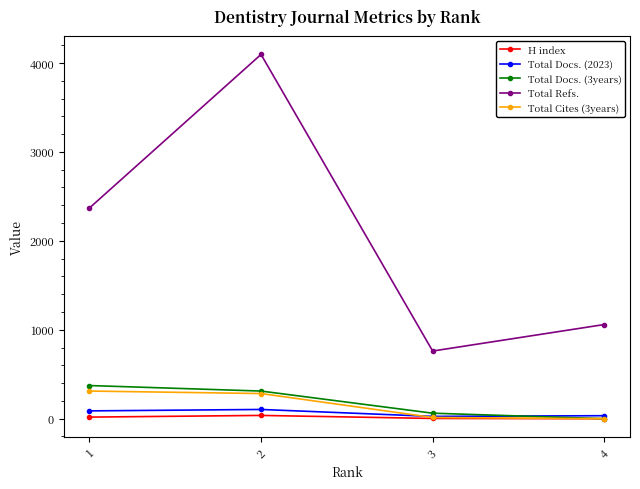

Between 1 and 2, which series saw the biggest shift?

Total Refs.